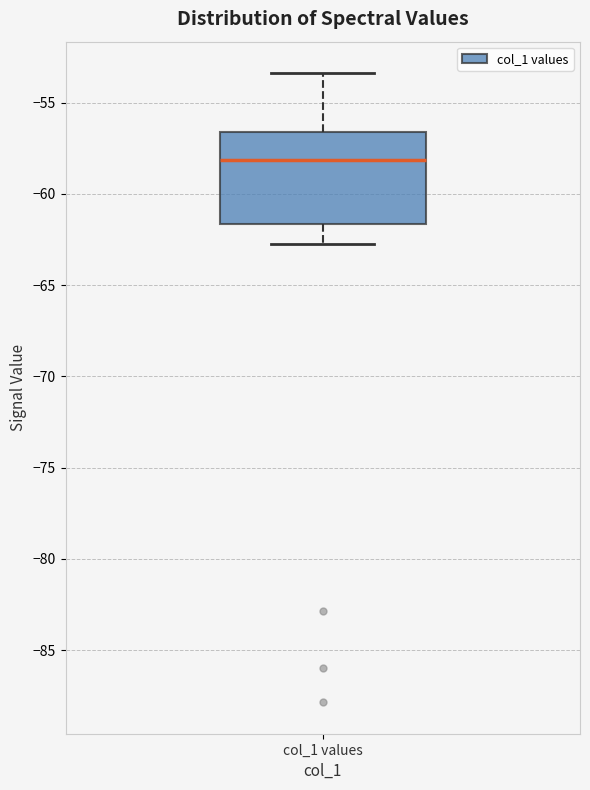

Read this box plot against the y-axis: the position of the median line, the range covered by the box, and the ends of both whiskers. The values are not printed on the chart, so give them approximately, as read against the axis.

median -58.0, box -61.5 to -56.5, whiskers -63.0 to -53.5